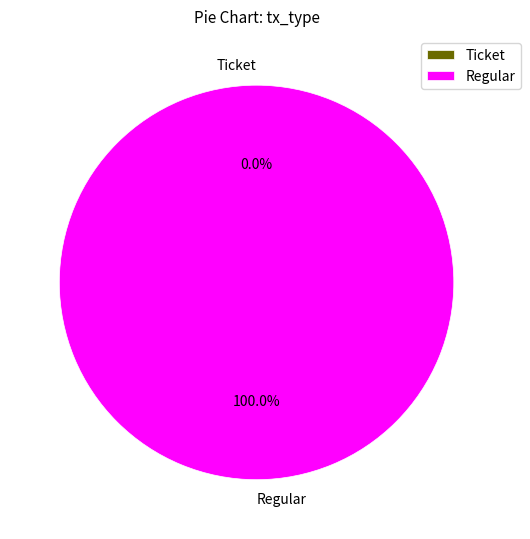

Combined, do Ticket and Regular account for over 50%?

Yes